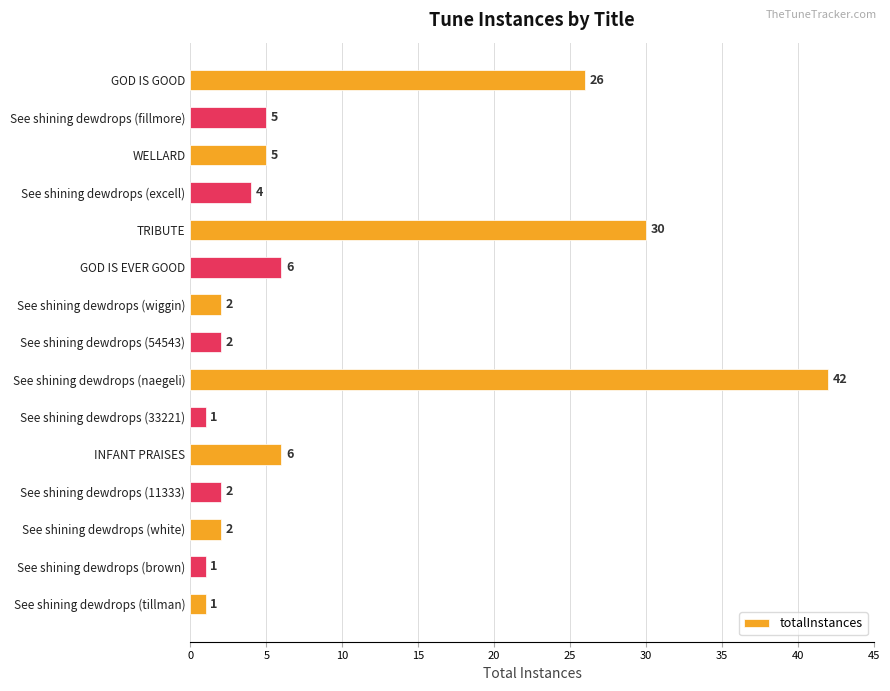

What is the difference between the maximum and second lowest values?

41